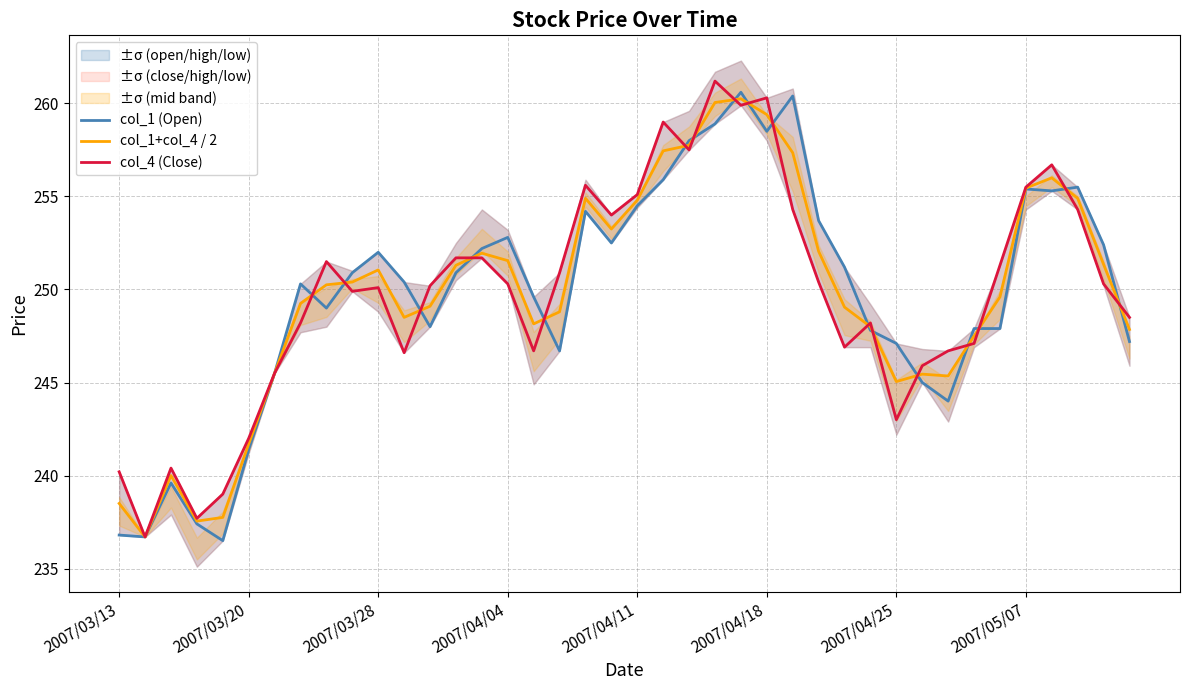

The col_1+col_4 / 2 series shows 252.1 at 27. True or false?

True